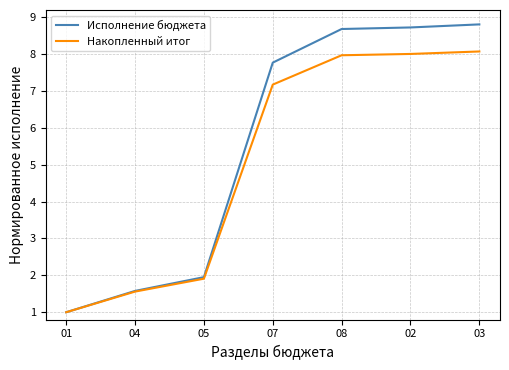

What value does the Исполнение бюджета series have at 08?

8.7